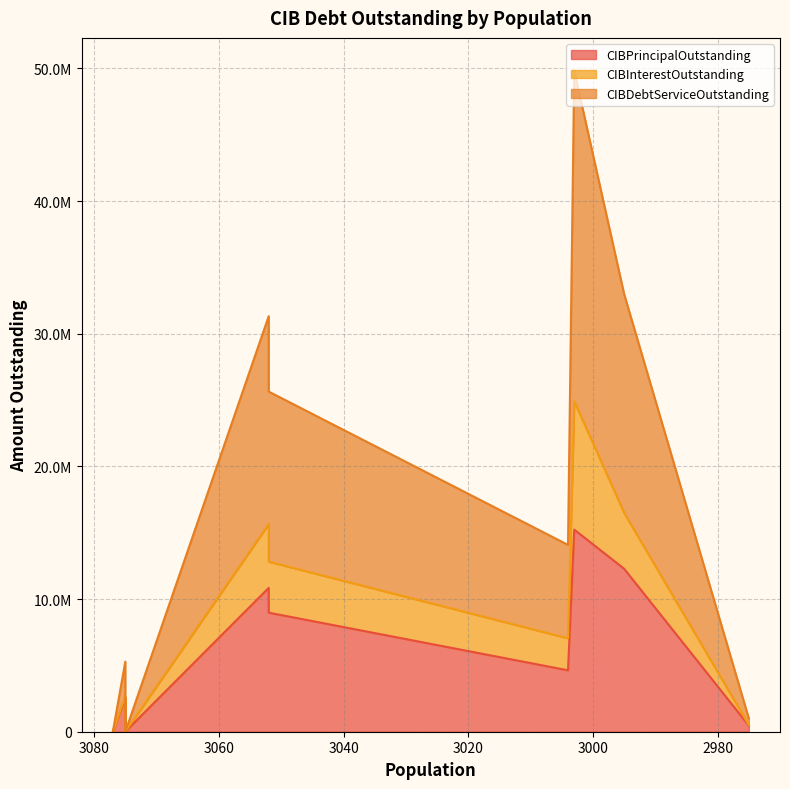

How many categories are shown in the chart?

9